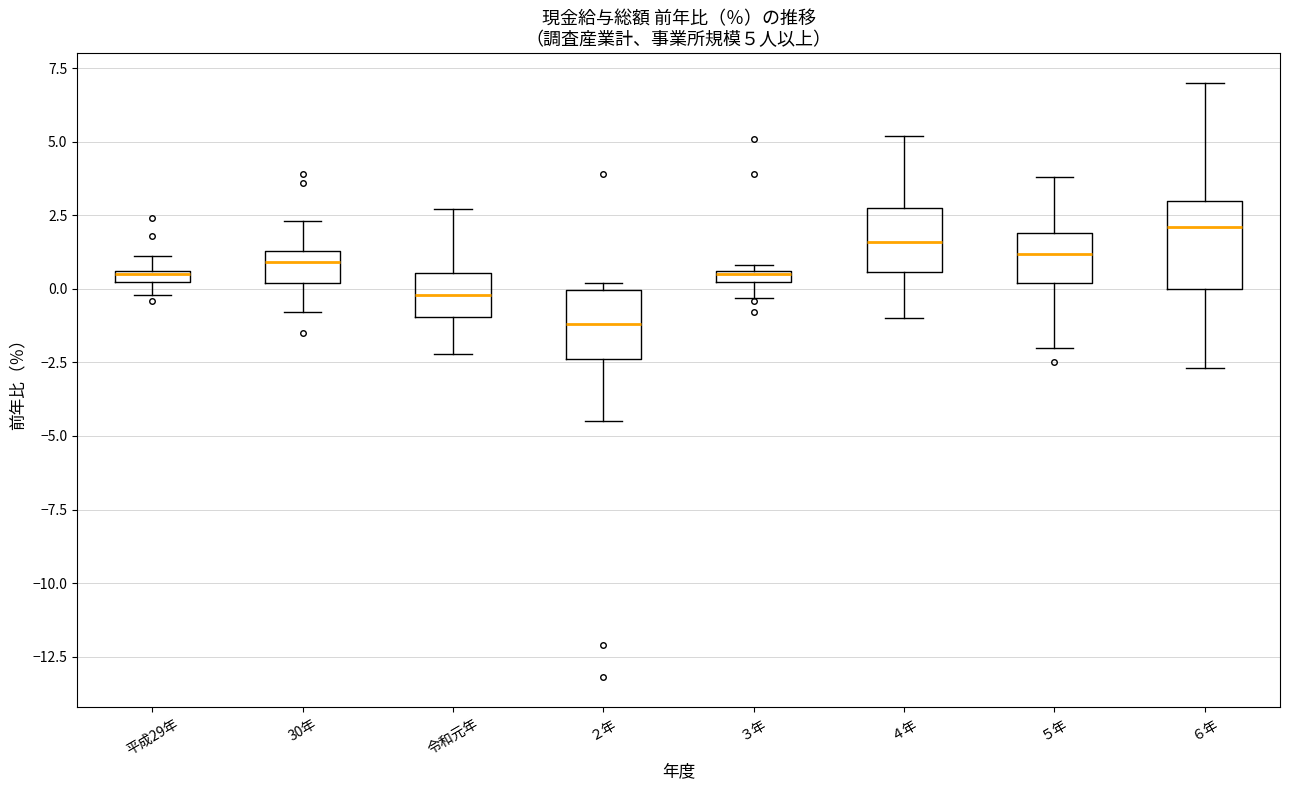

Which box is the tallest, from its lower edge to its upper edge?

６年